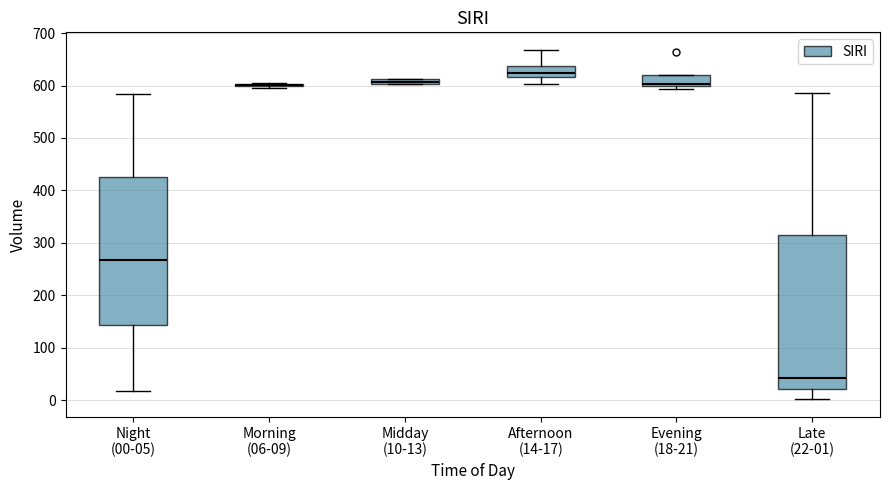

Where does the upper whisker of the box for Late (22-01) end on the y-axis? The values are not printed on the chart, so give them approximately, as read against the axis.

590